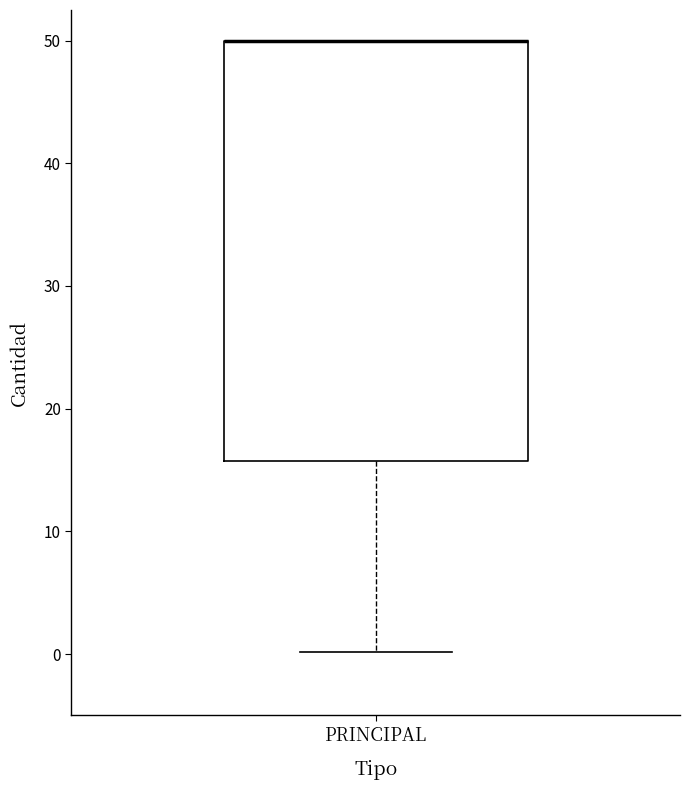

Read this box plot against the y-axis: the position of the median line, the range covered by the box, and the ends of both whiskers. The values are not printed on the chart, so give them approximately, as read against the axis.

median 50 (drawn on the box's upper edge), box 16 to 50, whiskers 0 to 50